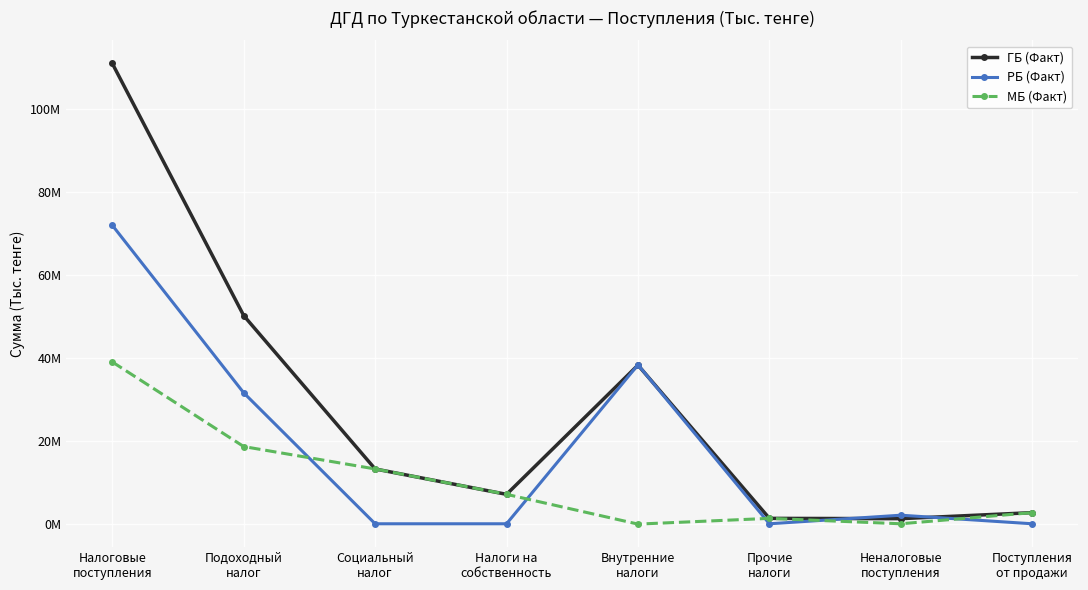

What position from the right is Подоходный
налог?

7